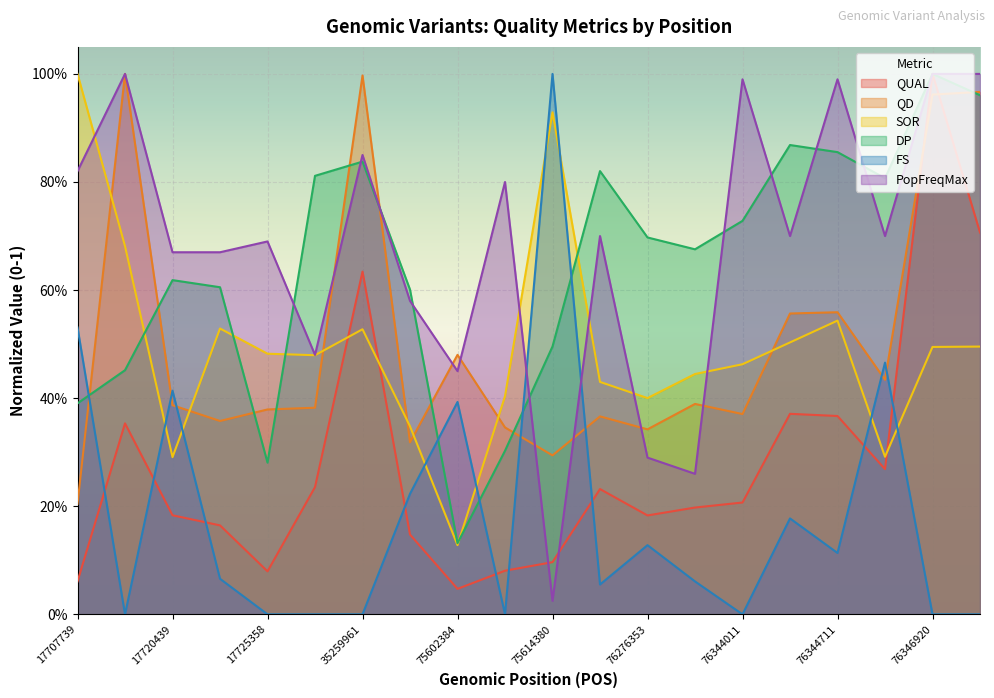

Which series has the largest total across all categories?

PopFreqMax